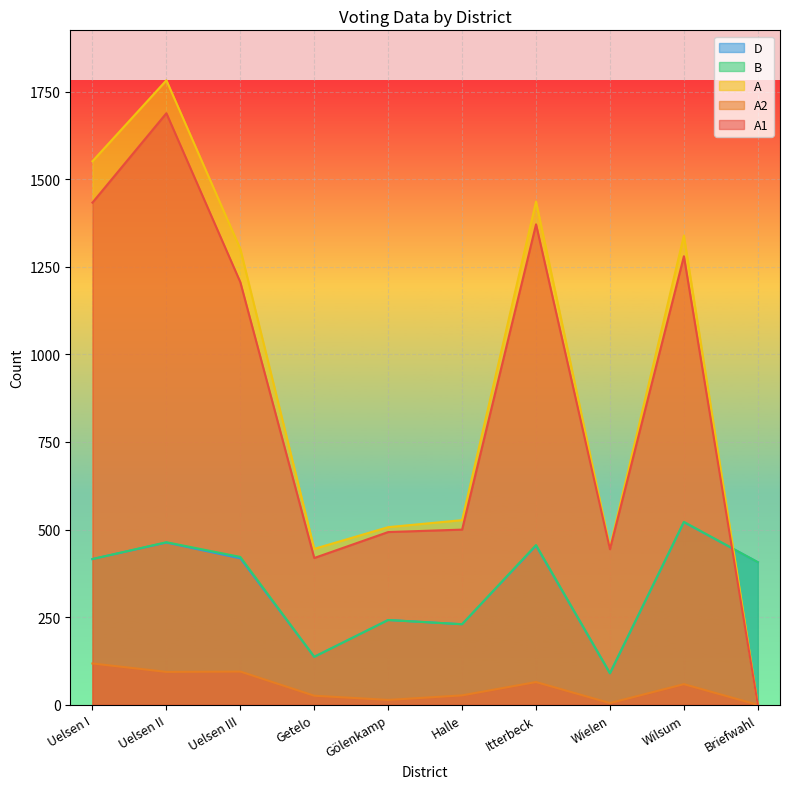

The value of A1 at Wilsum is 1280. True or false?

True